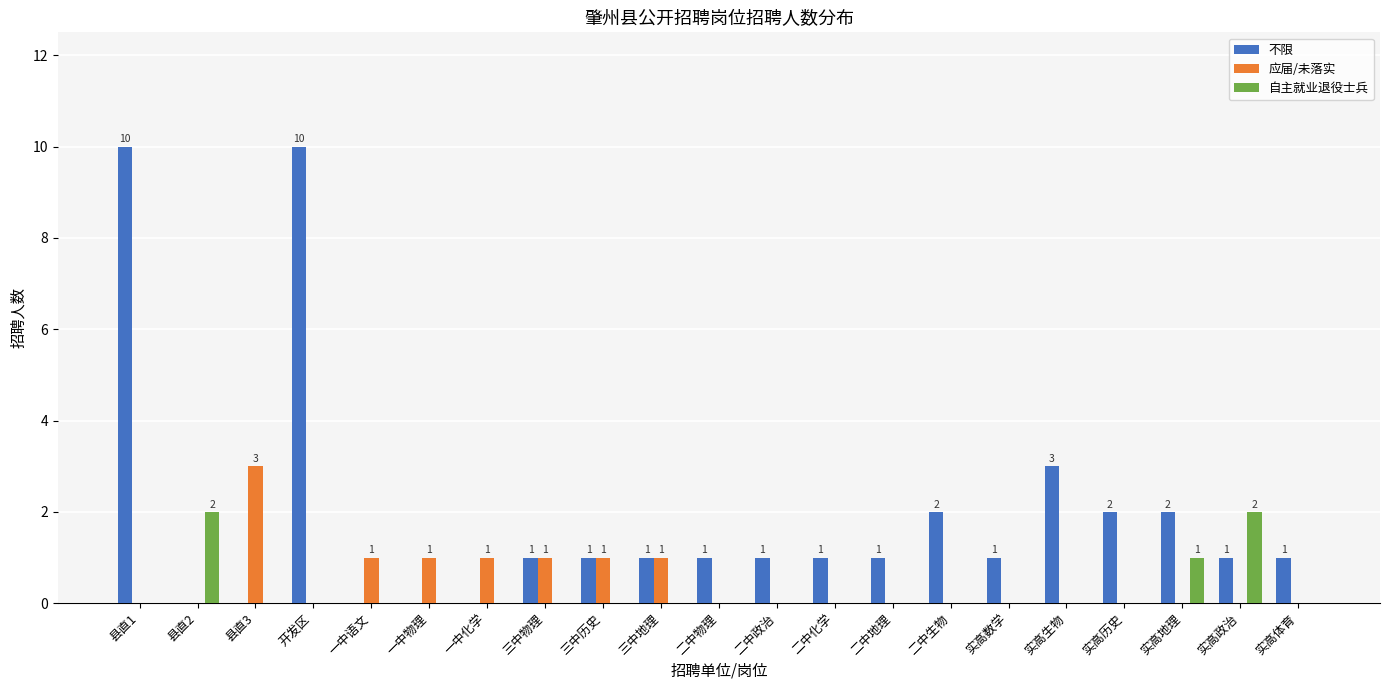

What is the sum of all 自主就业退役士兵 values?

5